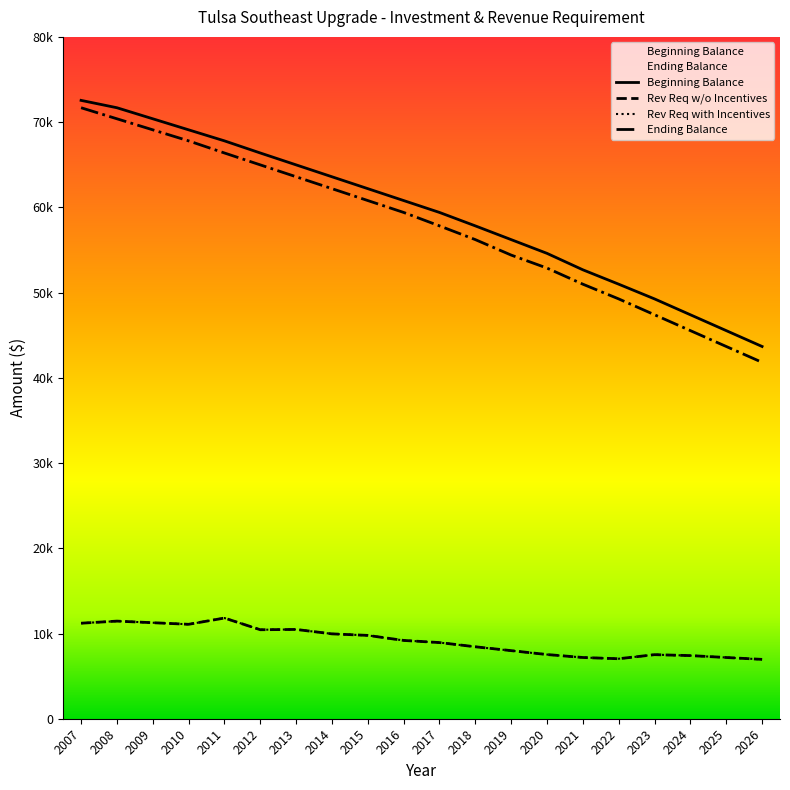

True or false: Rev Req w/o Incentives and Rev Req with Incentives cross at least once.

False